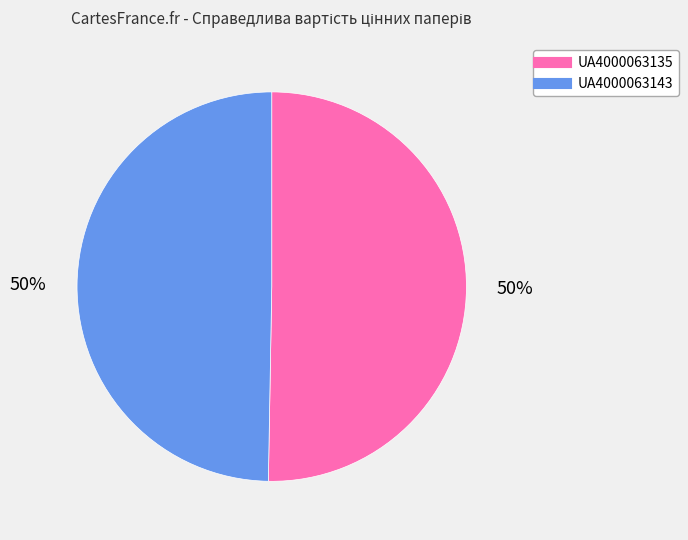

How many segments does this pie chart have?

2